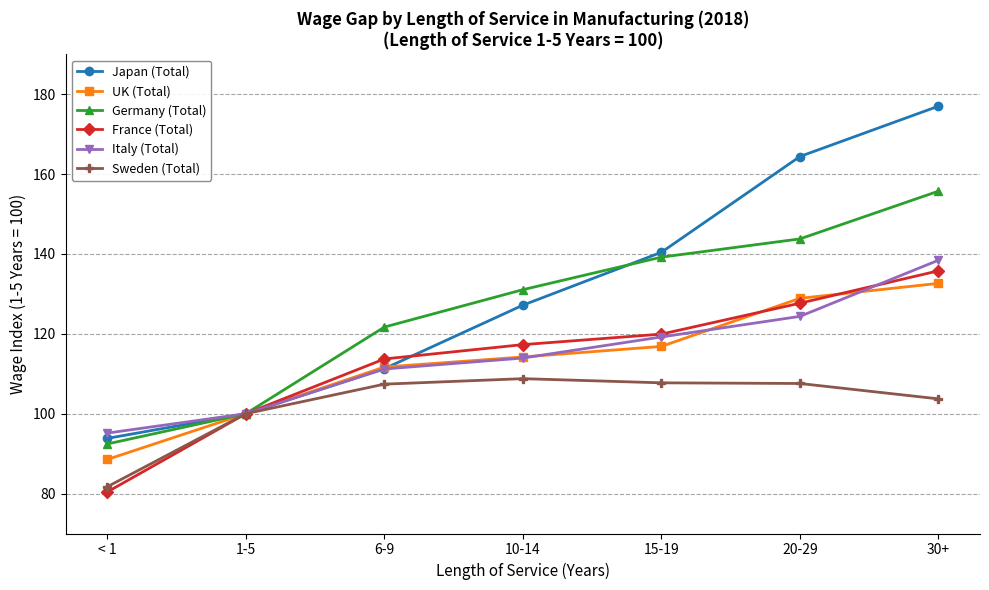

List the labels in order of Germany (Total) value, smallest first.

< 1, 1-5, 6-9, 10-14, 15-19, 20-29, 30+